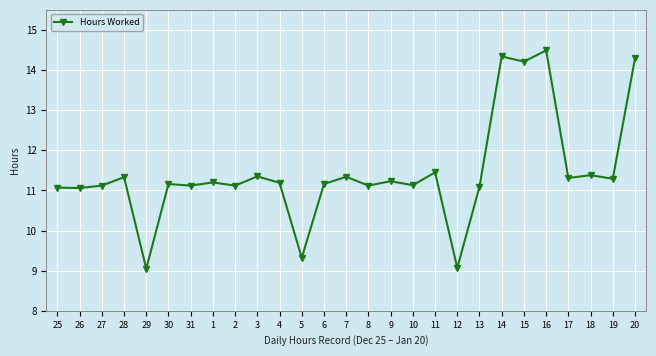

Which label corresponds to the largest value in the chart?

16